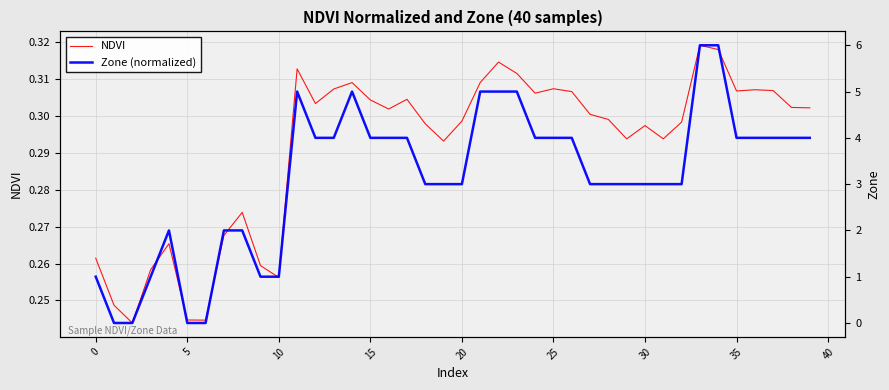

What is the value of the NDVI point at the 35th from the left?

0.3